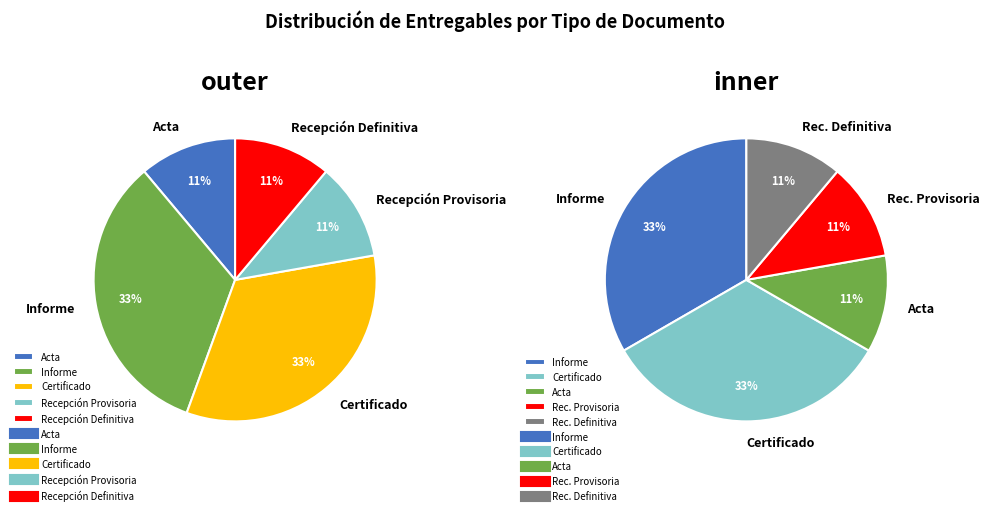

Approximately how many times larger is the value at Informe compared to Other?

3.0